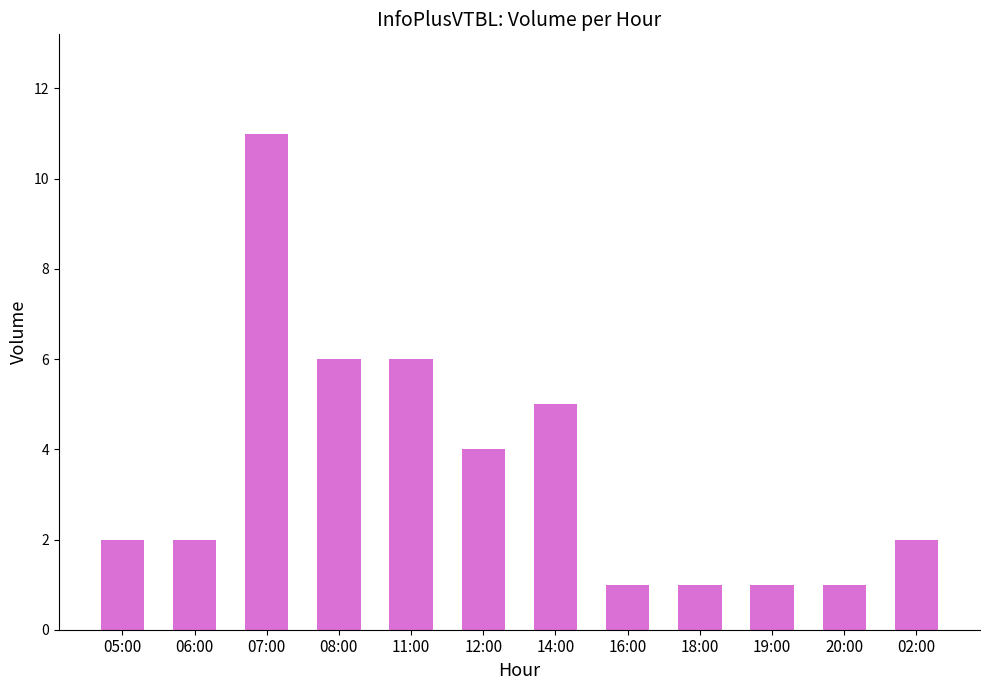

Reading left to right, list all the values displayed in this chart.

05:00=2	06:00=2	07:00=11	08:00=6	11:00=6	12:00=4	14:00=5	16:00=1	18:00=1	19:00=1	20:00=1	02:00=2